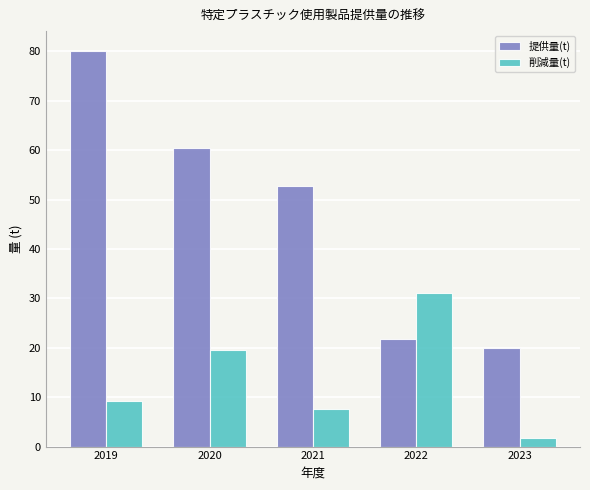

What is the spread (max minus min) of values at 2021?

45.1